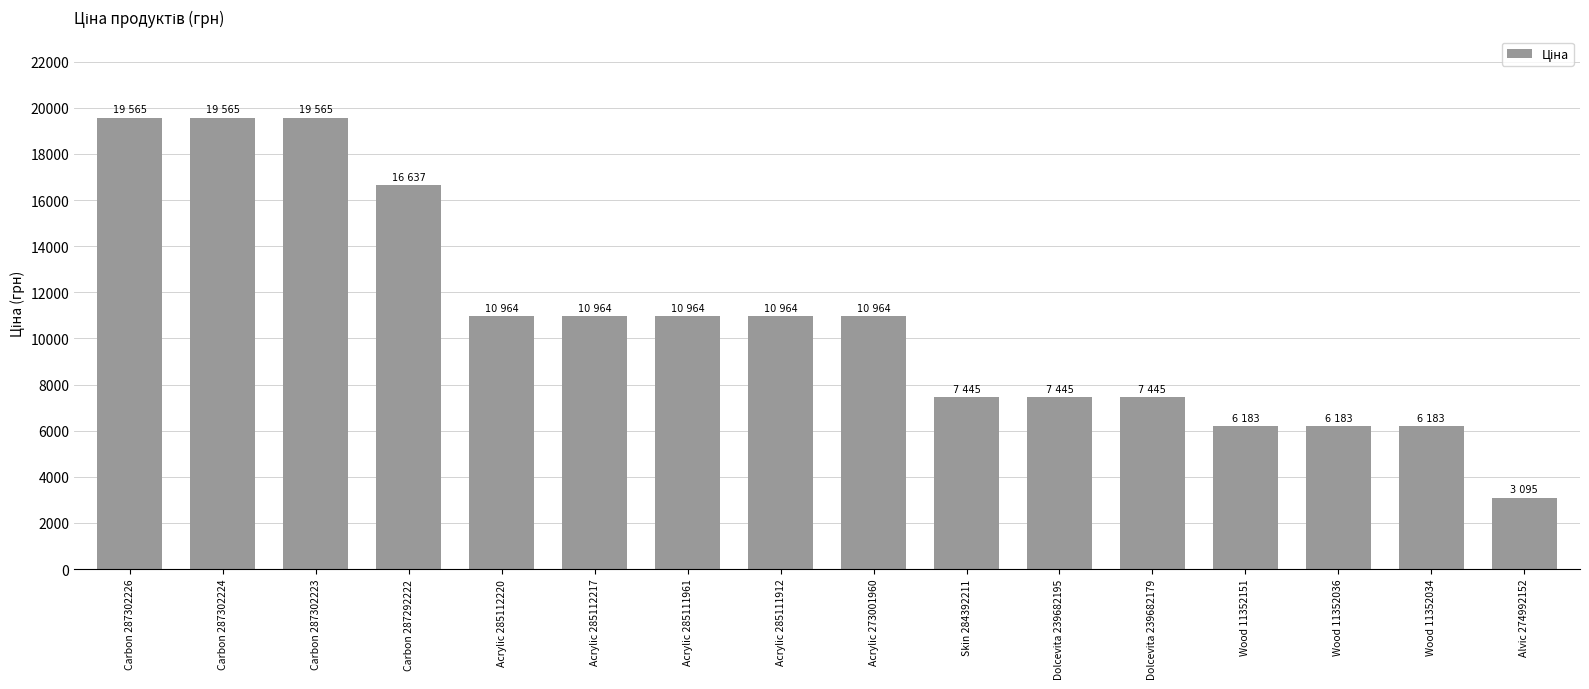

What is the change in value from Carbon 287302226 to Carbon 287292222?

-2928.1